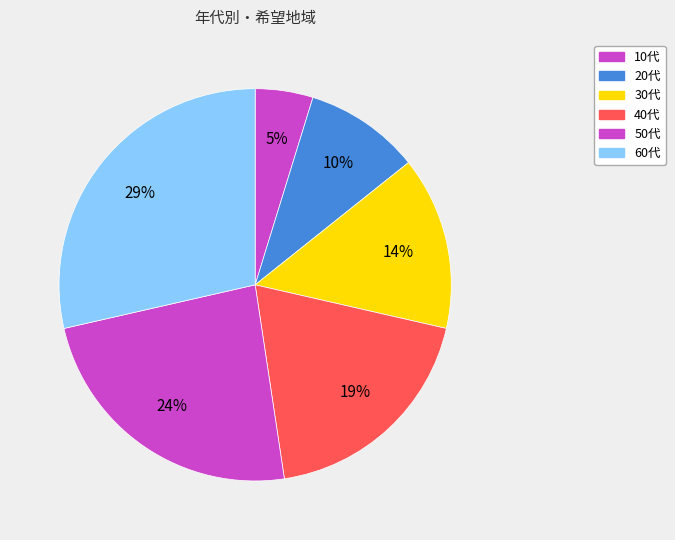

To the nearest percent, what percentage of the pie is 30代?

14%